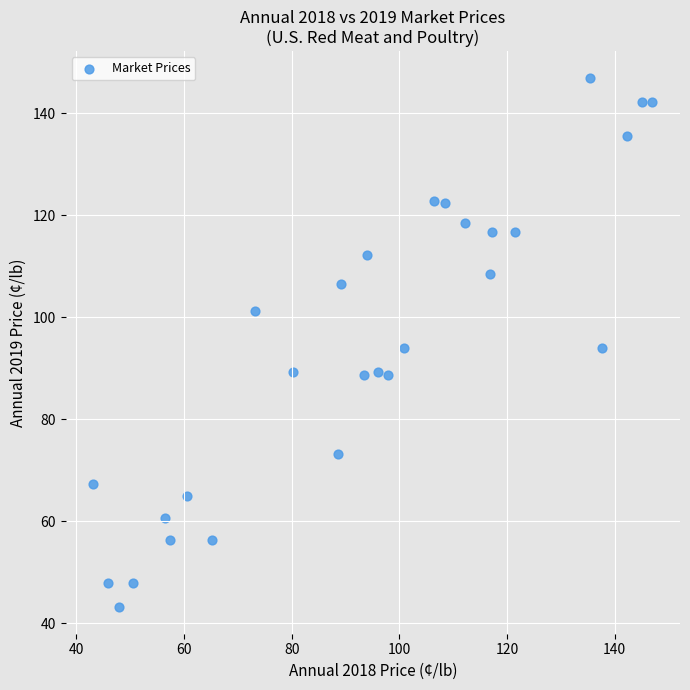

What is the range of X values (max minus min)?

103.8